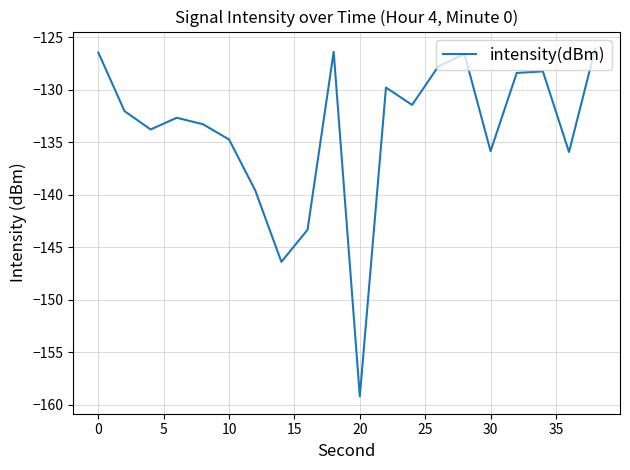

What is the difference between the maximum and minimum values?

33.1